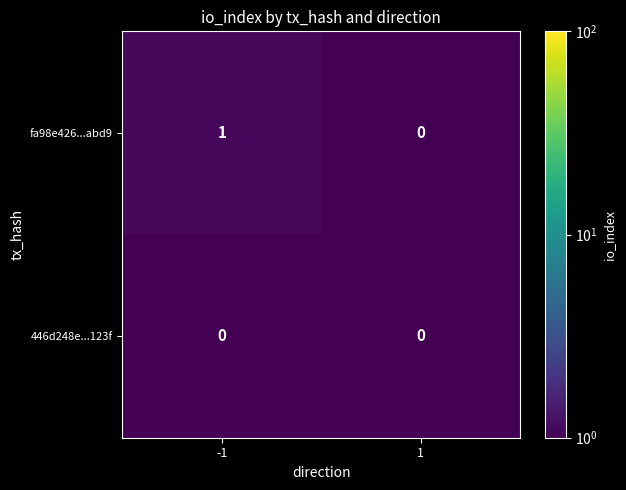

True or false: 446d248e...123f has a value of 0 at 1.

True